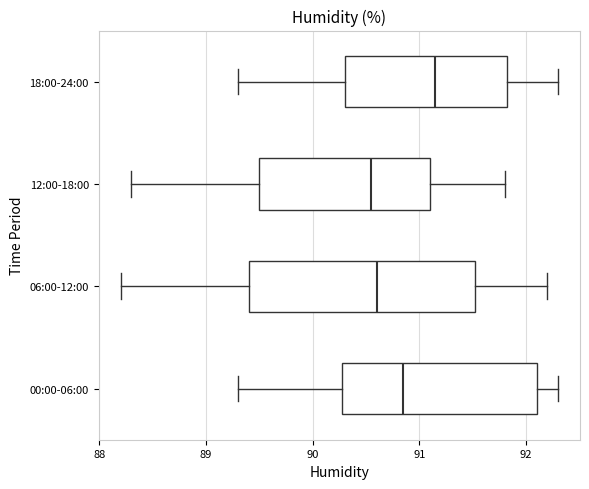

Reading bottom to top, transcribe this box plot: for each box, give where its median line is, the range the box spans, and where its two whiskers end, as read against the x-axis. The values are not printed on the chart, so give them approximately, as read against the axis.

00:00-06:00: median 90.9, box 90.3 to 92.1, whiskers 89.3 to 92.3
06:00-12:00: median 90.6, box 89.4 to 91.5, whiskers 88.2 to 92.2
12:00-18:00: median 90.6, box 89.5 to 91.1, whiskers 88.3 to 91.8
18:00-24:00: median 91.2, box 90.3 to 91.8, whiskers 89.3 to 92.3